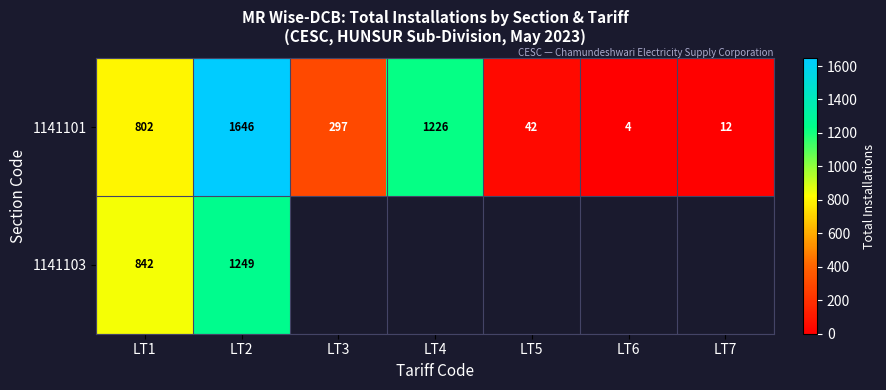

Is it true that 1141101 equals 802 at LT1?

True